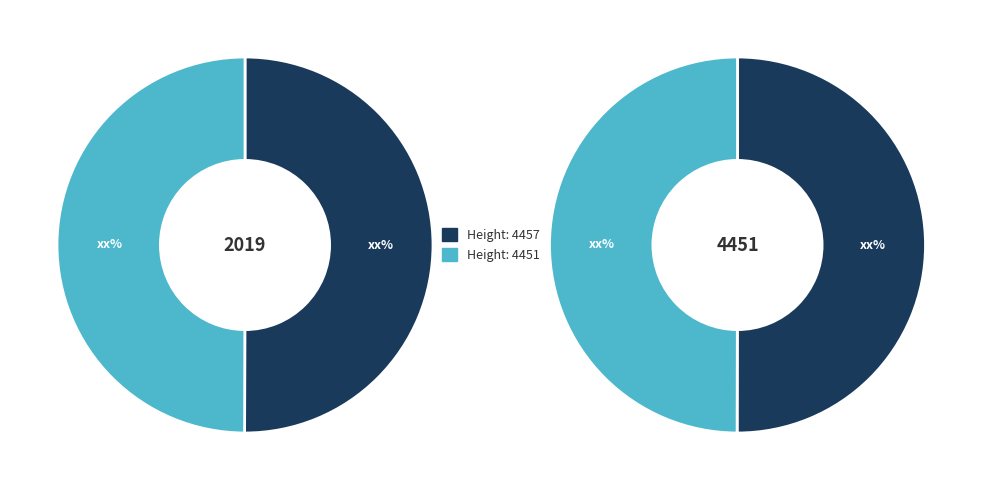

What is the largest slice in the pie chart?

4457